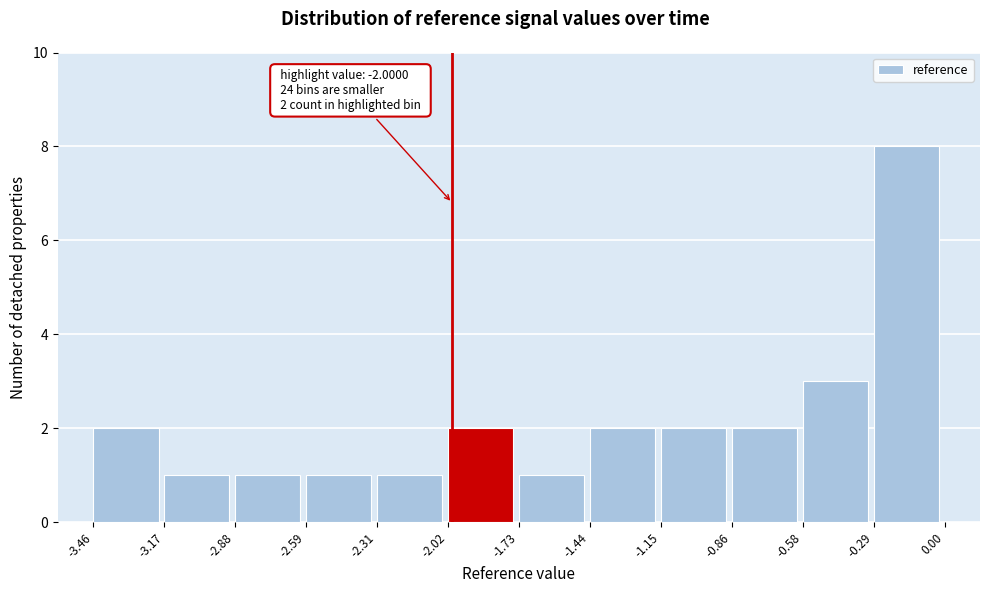

Which range on the x-axis has the tallest bar?

-0.29 to 0.00